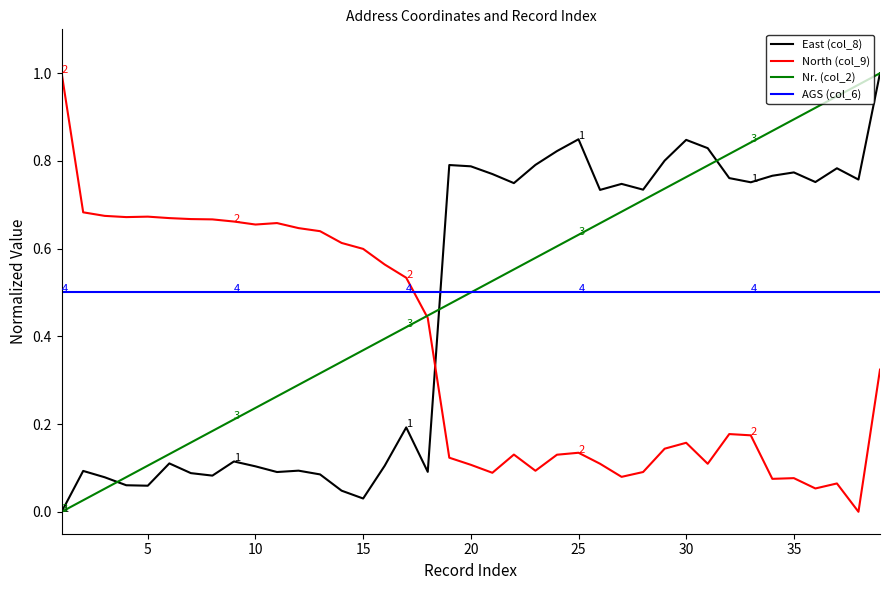

True or false: AGS (col_6) and East (col_8) cross at least once.

True